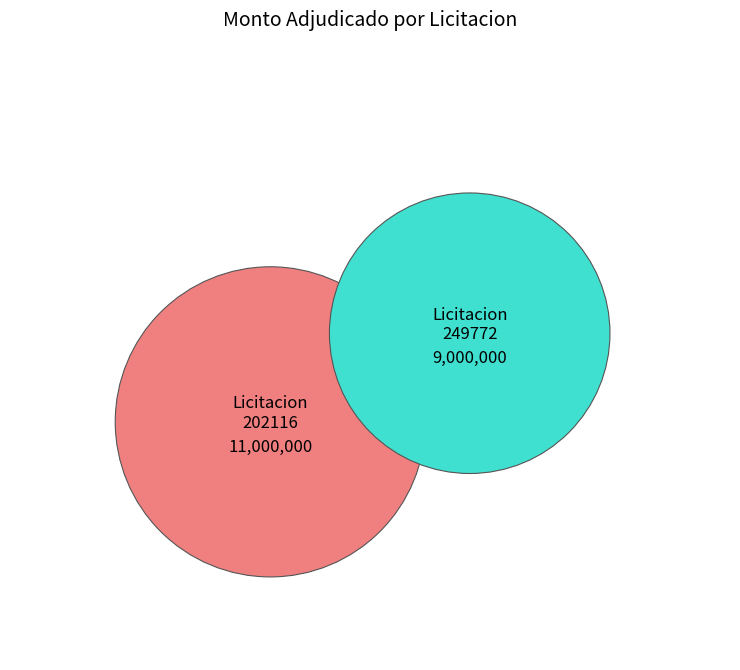

What portion of the pie excludes 249772-juan-eugenio-martinez-malatesta-1?

55.0%